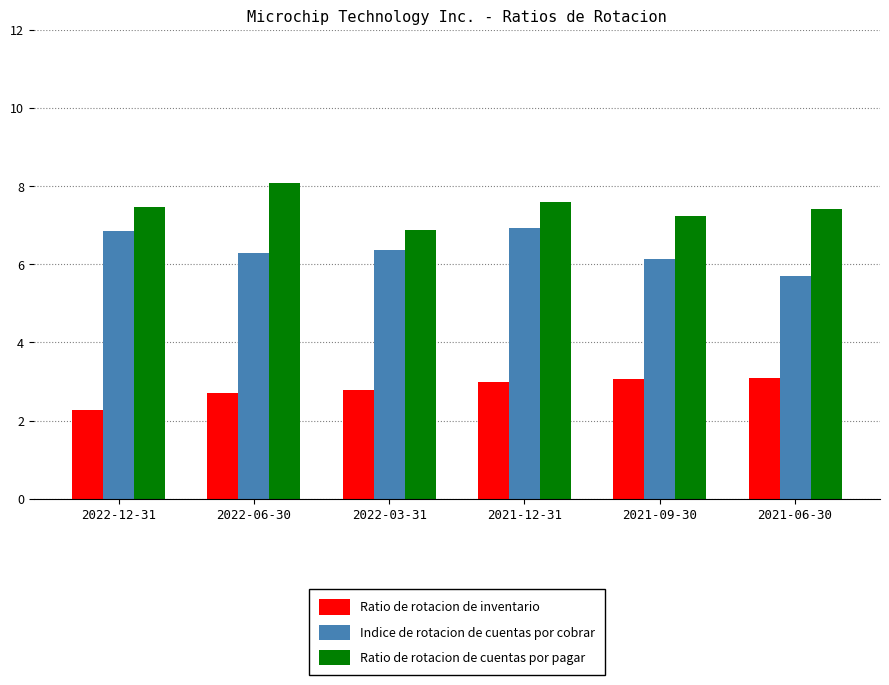

What is the total value across all series at 2021-09-30?

16.4